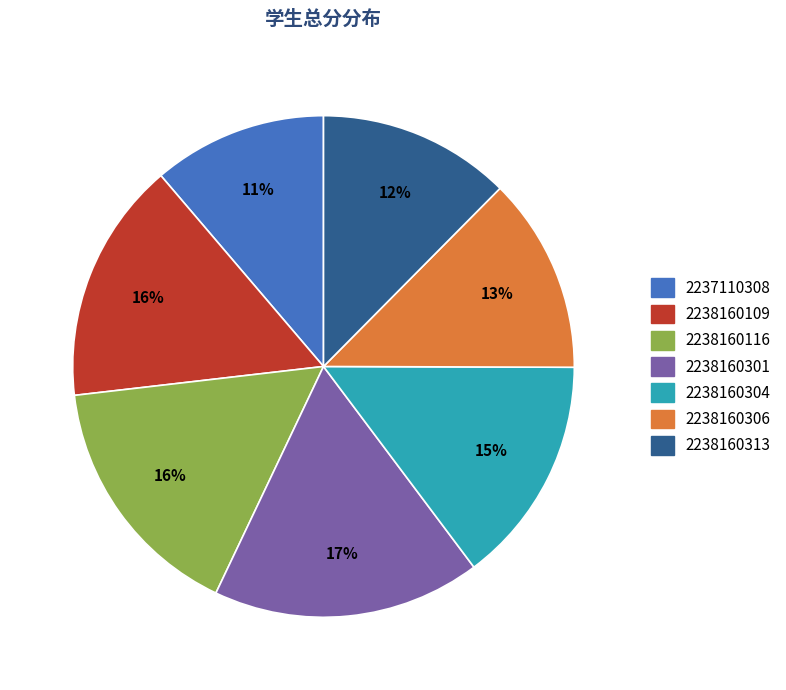

Count the number of slices in the pie.

7